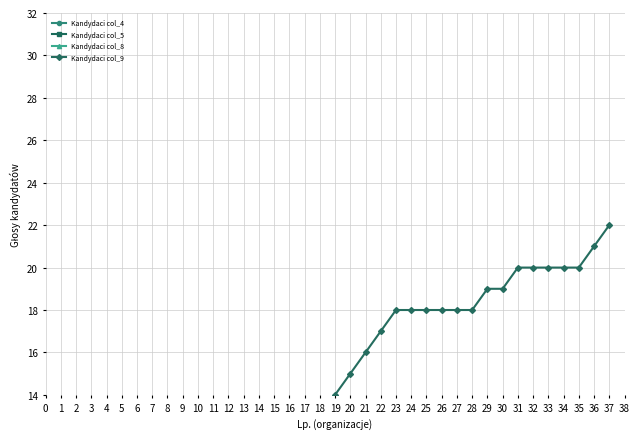

At which category is the sum across all series the highest?

37